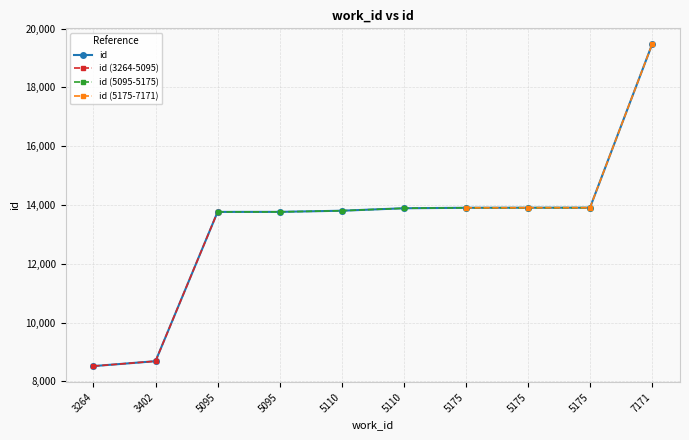

Which label corresponds to the smallest value in the chart?

3264